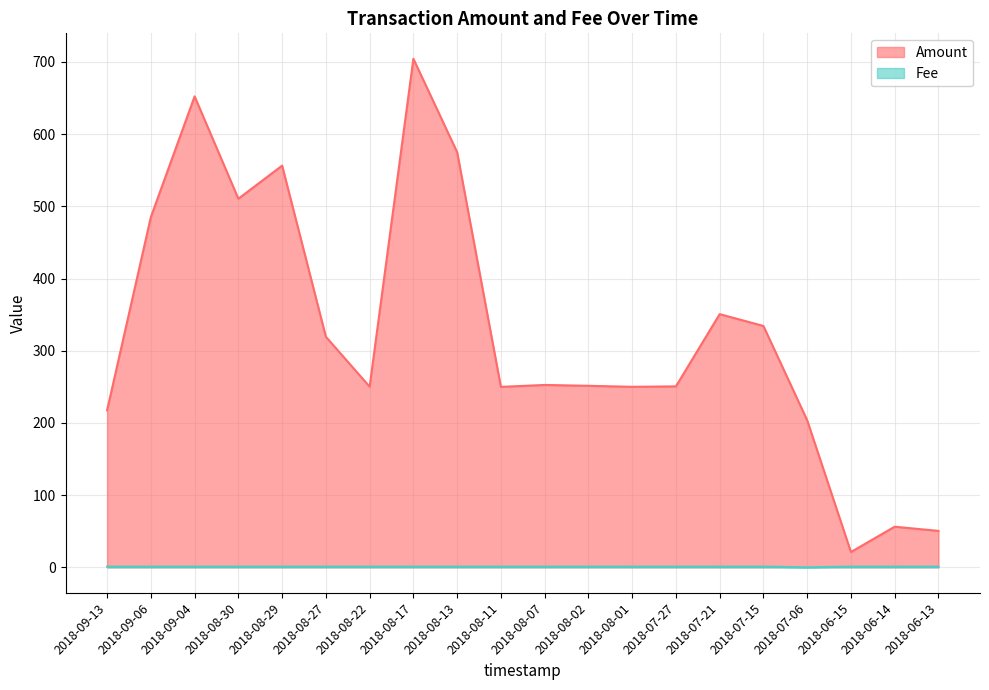

List the labels in order of Amount value, smallest first.

2018-06-15, 2018-06-13, 2018-06-14, 2018-07-06, 2018-09-13, 2018-08-11, 2018-08-01, 2018-08-22, 2018-07-27, 2018-08-02, 2018-08-07, 2018-08-27, 2018-07-15, 2018-07-21, 2018-09-06, 2018-08-30, 2018-08-29, 2018-08-13, 2018-09-04, 2018-08-17